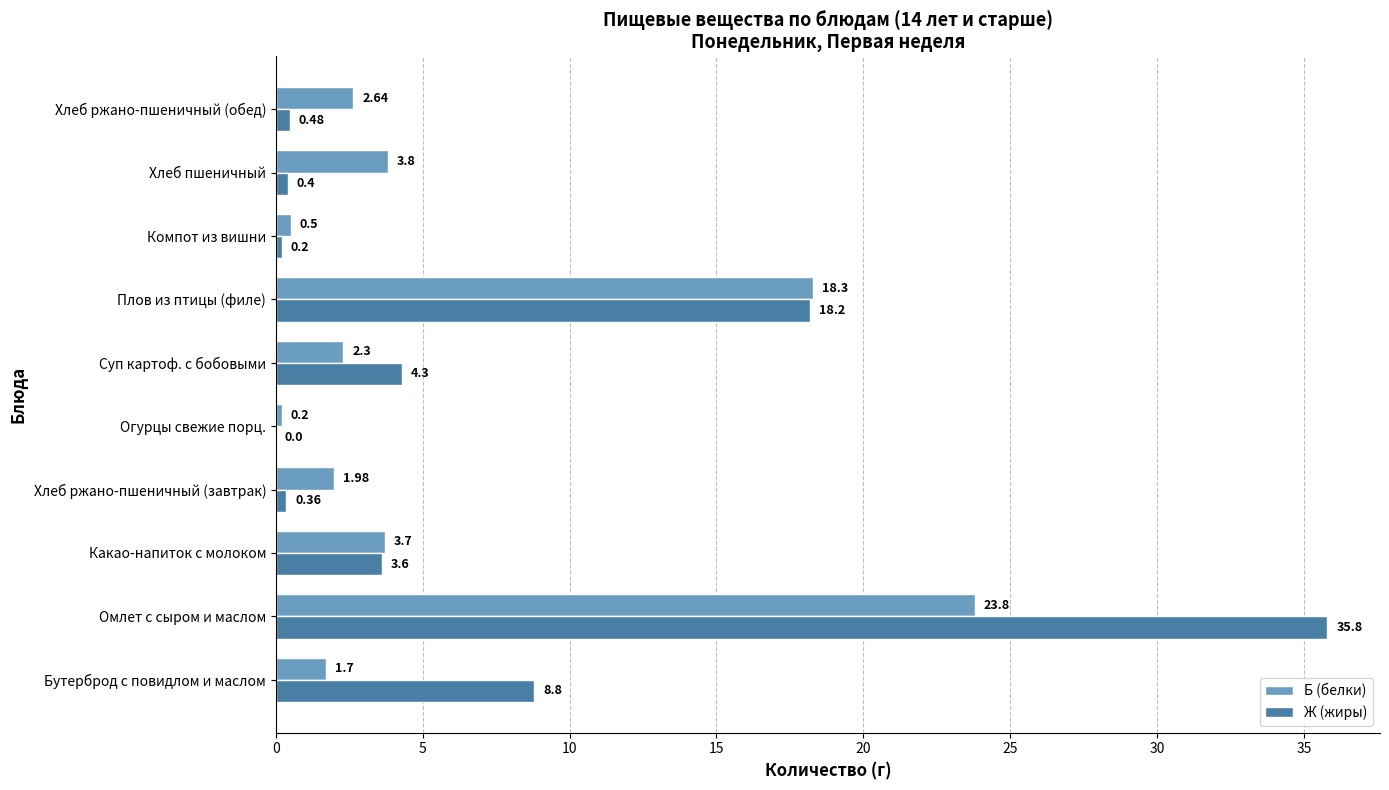

Which series has the largest total across all categories?

Ж (жиры)